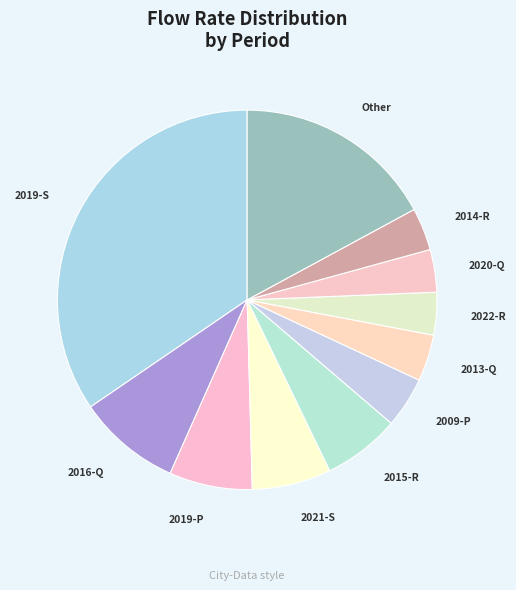

Between 2019-P and Other, which is larger?

Other